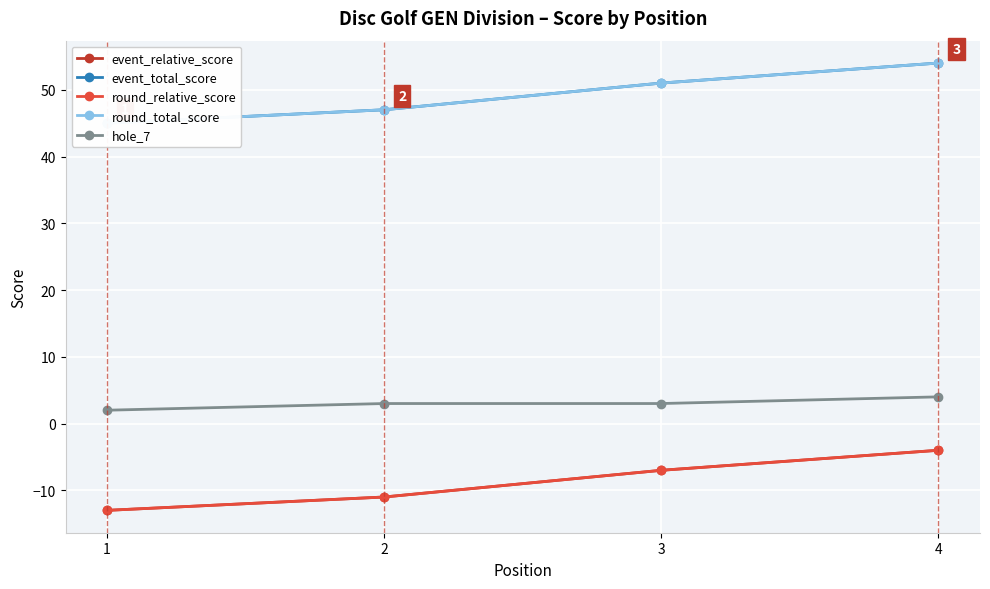

Reading right to left, extract all data points from this chart.

event_relative_score: 4=-4	3=-7	2=-11	1=-13
event_total_score: 4=54	3=51	2=47	1=45
round_relative_score: 4=-4	3=-7	2=-11	1=-13
round_total_score: 4=54	3=51	2=47	1=45
hole_7: 4=4	3=3	2=3	1=2